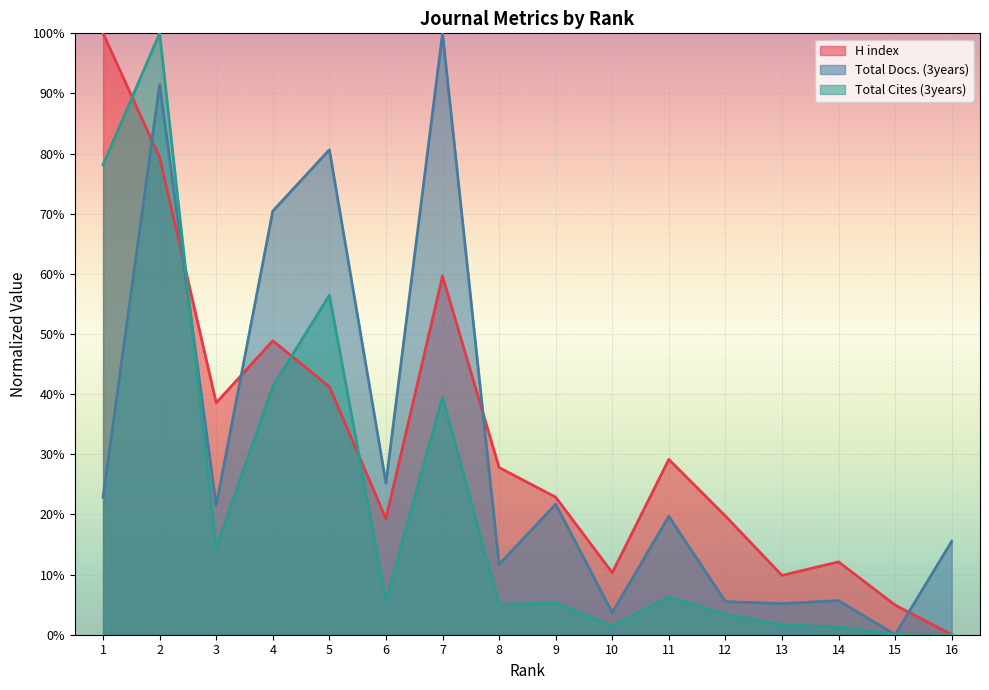

After their last crossing, which series has the higher values: Total Cites (3years) or H index?

H index